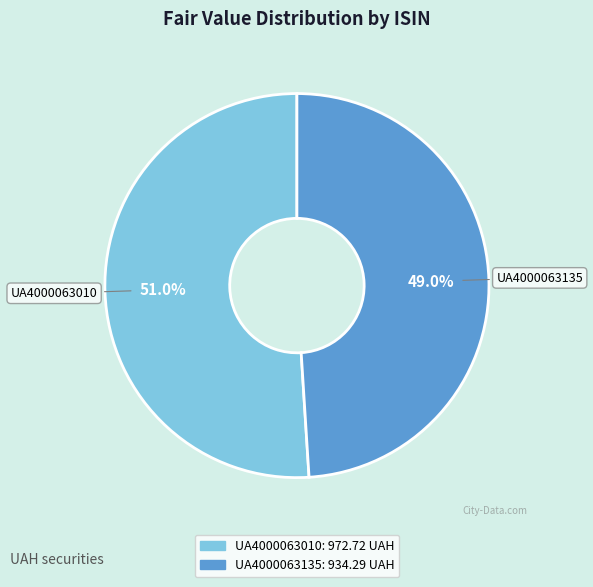

To the nearest percent, what portion does UA4000063010 represent?

51%